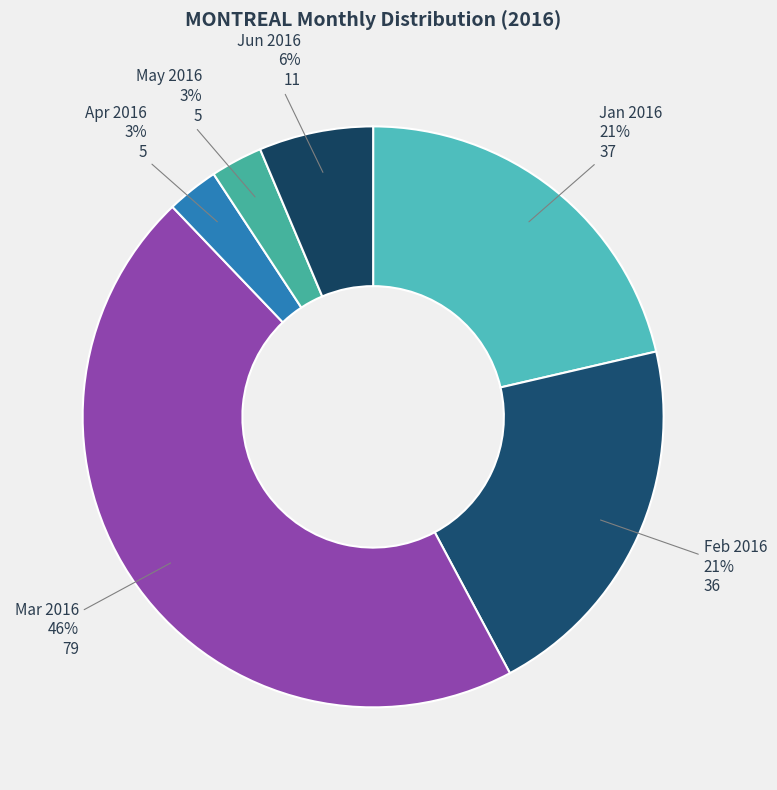

How many slices are in this pie chart?

6